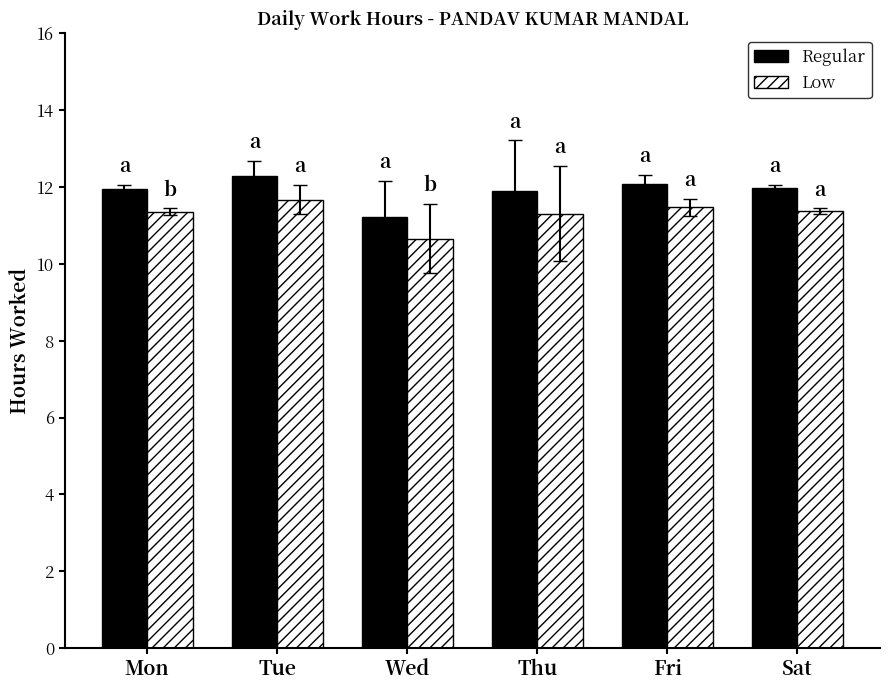

What are all the series names shown in the legend?

Regular, Low